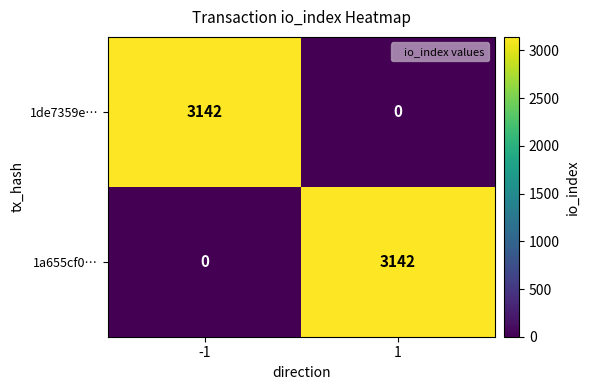

What is the sum of the 1de7359e… values at -1 and 1?

3142